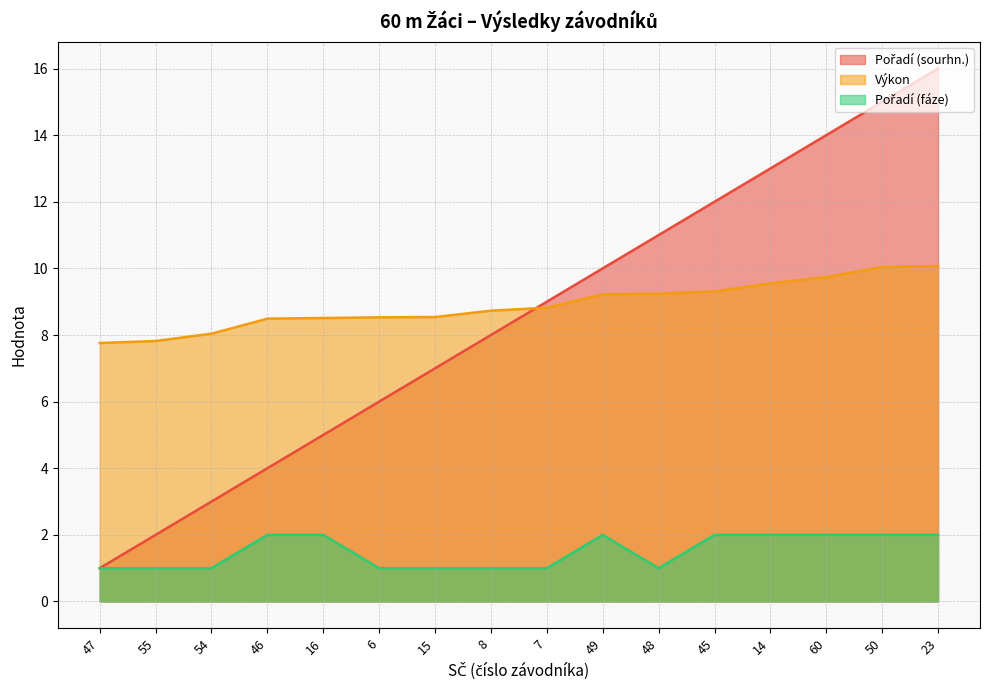

Between 8 and 46, which is larger?

8